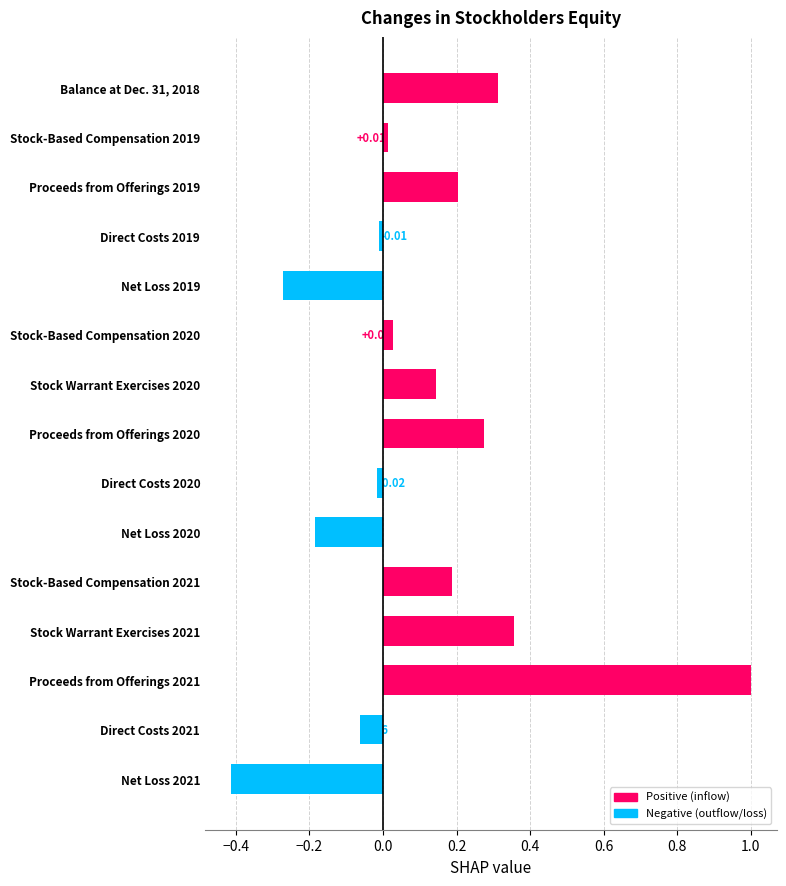

What is the change in value from Proceeds from Offerings 2020 to Net Loss 2020?

-0.5